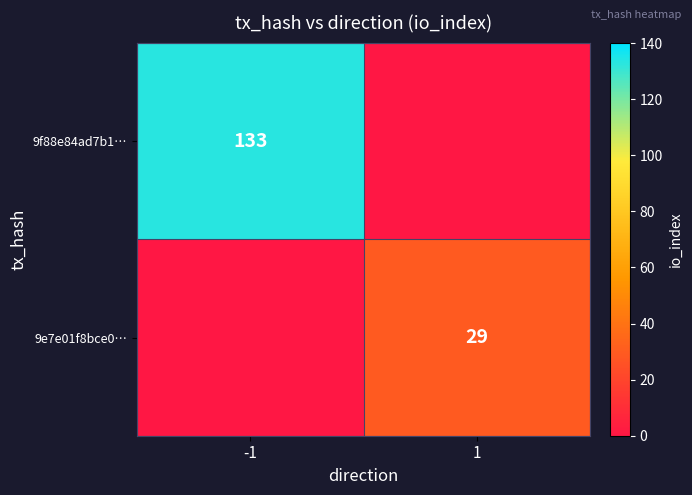

True or false: 9e7e01f8bce0… has a value of 13 at 1.

False